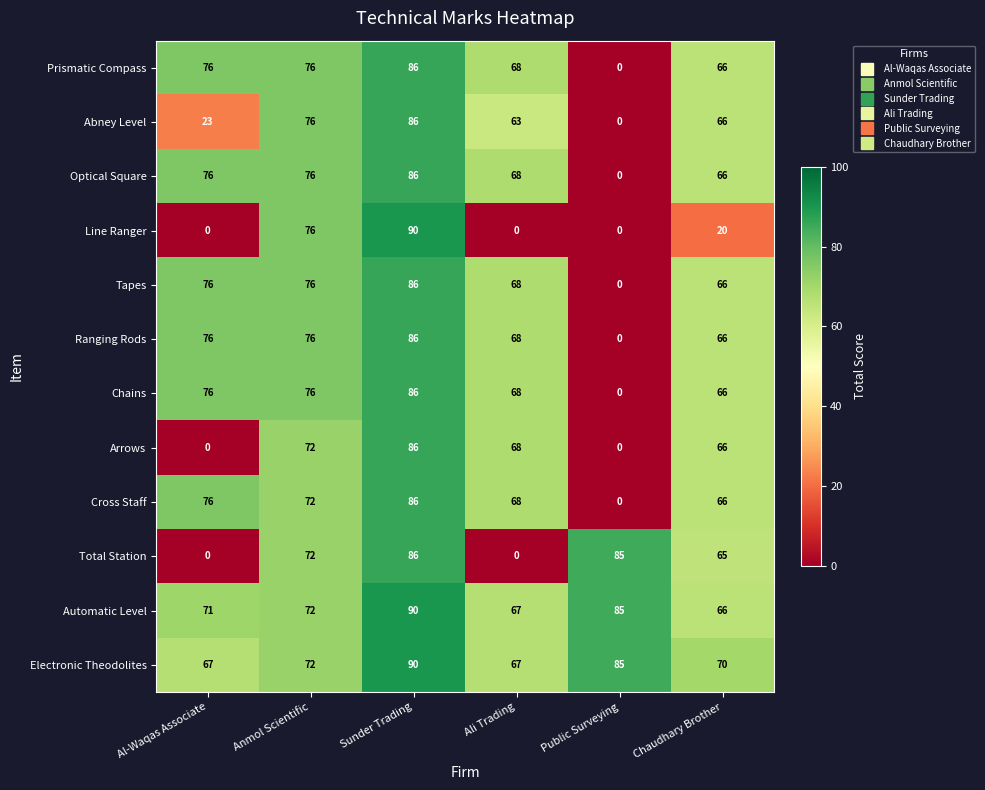

At how many categories does at least one series exceed 35?

6